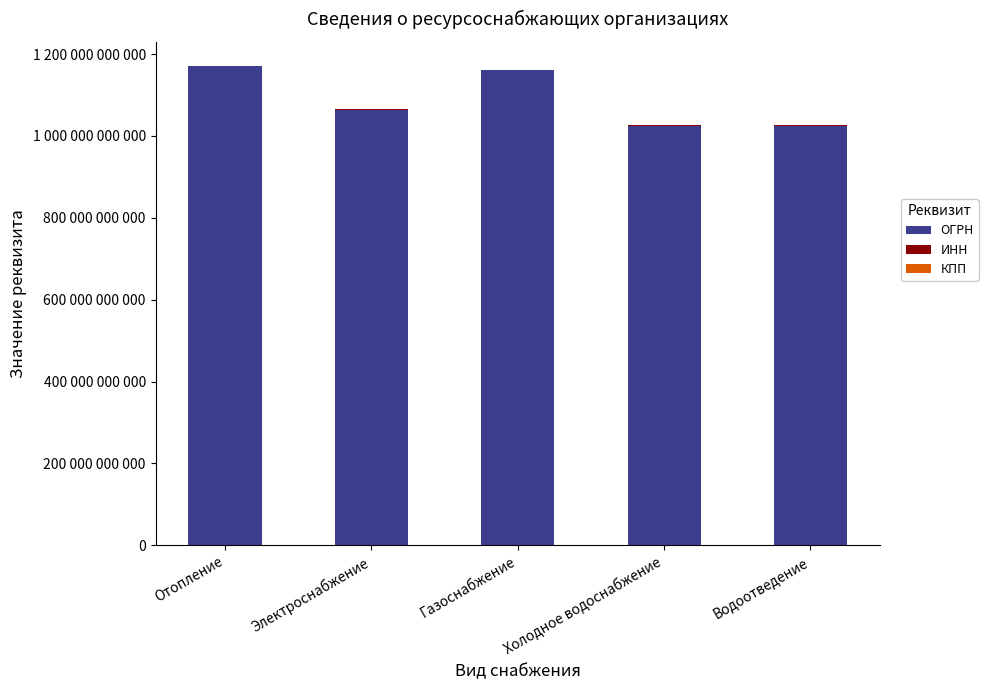

Are the bars horizontal?

No